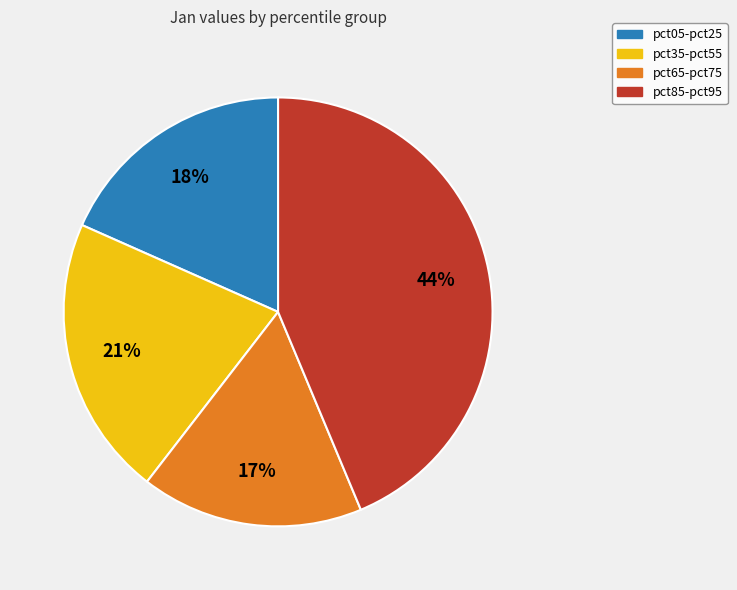

To the nearest percent, what is the difference between the largest and smallest slice percentages?

27%